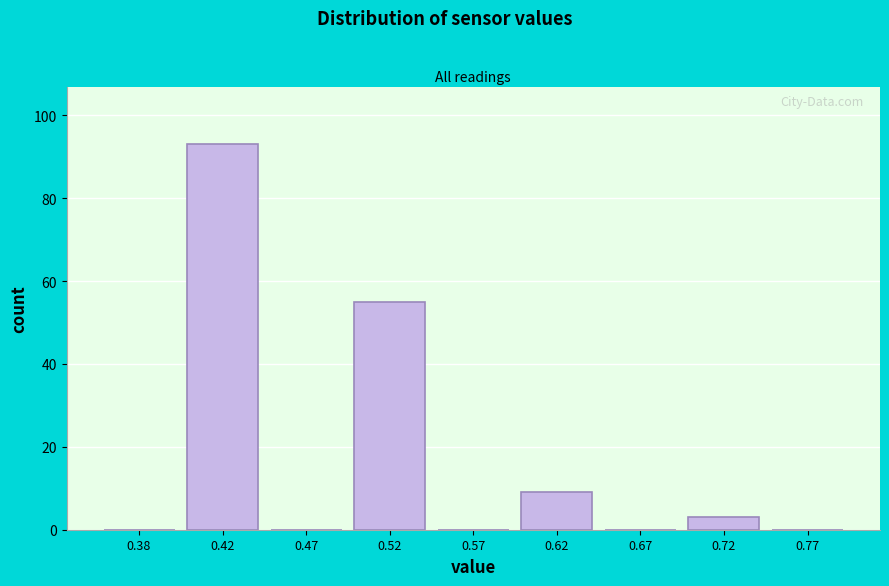

Reading right to left, list all the values displayed in this chart.

0.77=0	0.72=3	0.67=0	0.62=9	0.57=0	0.52=55	0.47=0	0.42=93	0.38=0